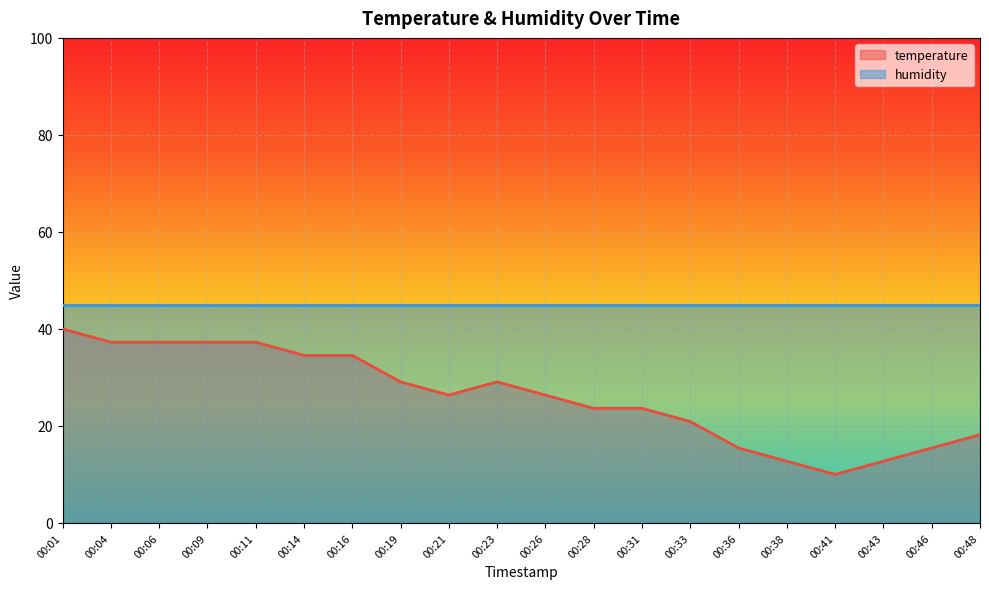

Count the number of data series in this chart.

2